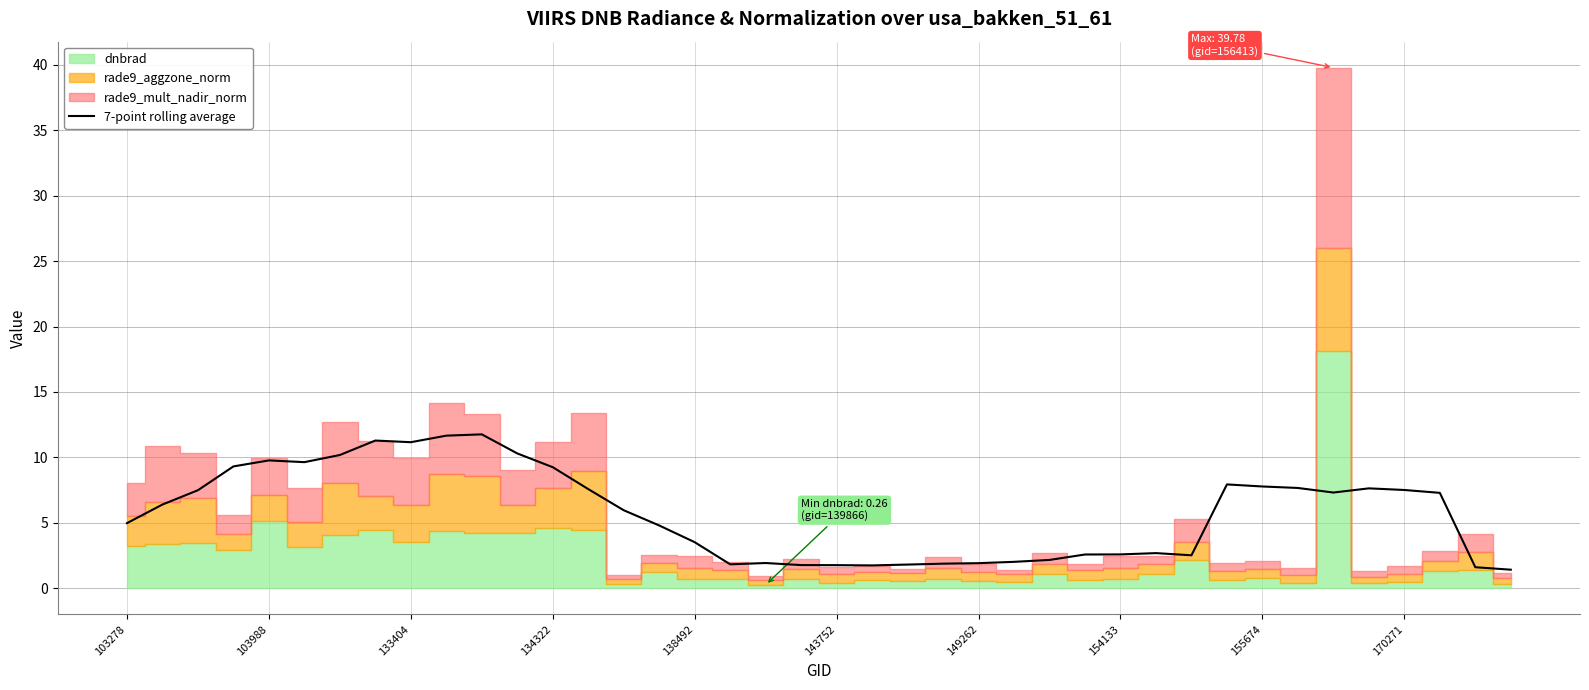

Is it true that 7-point rolling average equals 4.4 at 103988?

False